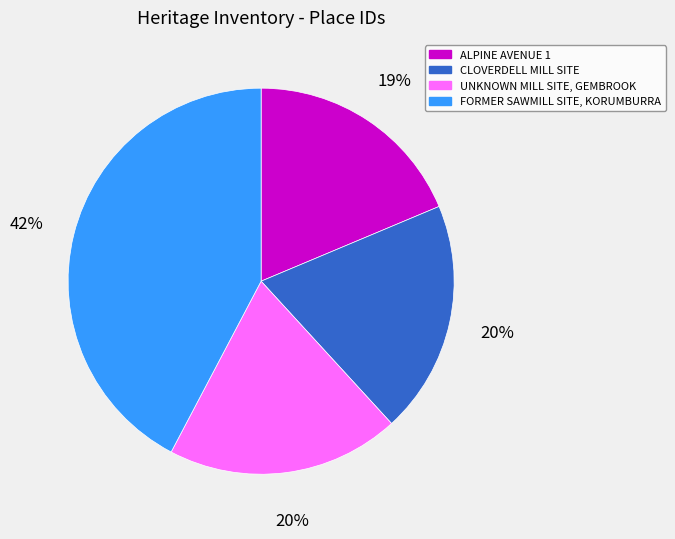

Is the sum of ALPINE AVENUE 1 and FORMER SAWMILL SITE, KORUMBURRA greater than half?

Yes